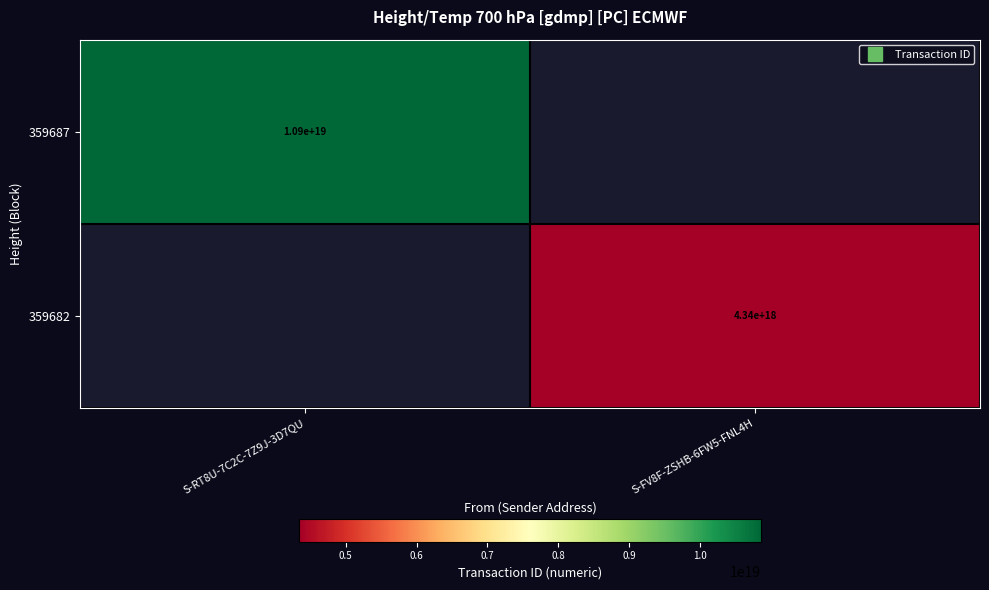

Which category has the highest value across all series?

S-RT8U-7C2C-7Z9J-3D7QU